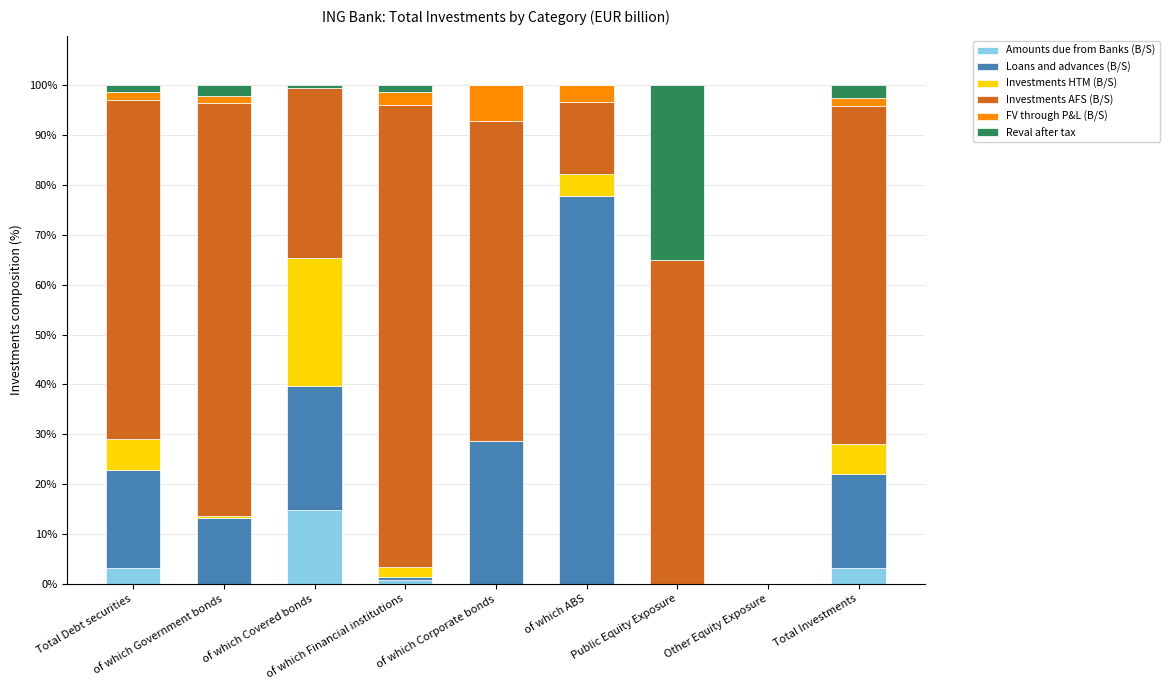

How many series are shown in this chart?

6